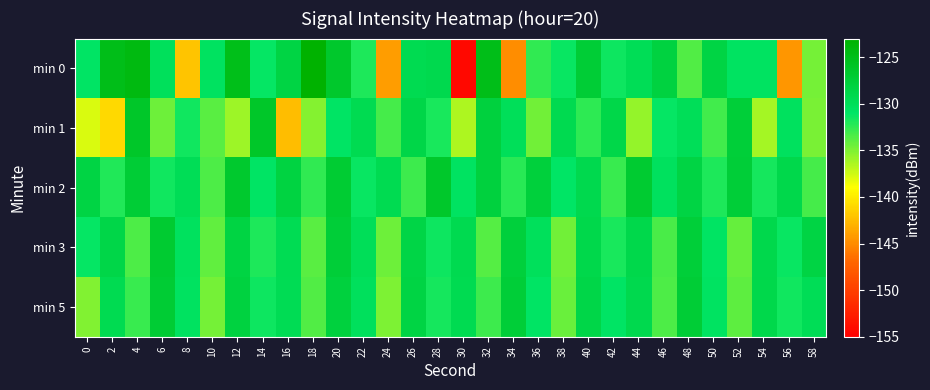

What is the spread (max minus min) of values at 18?

12.2